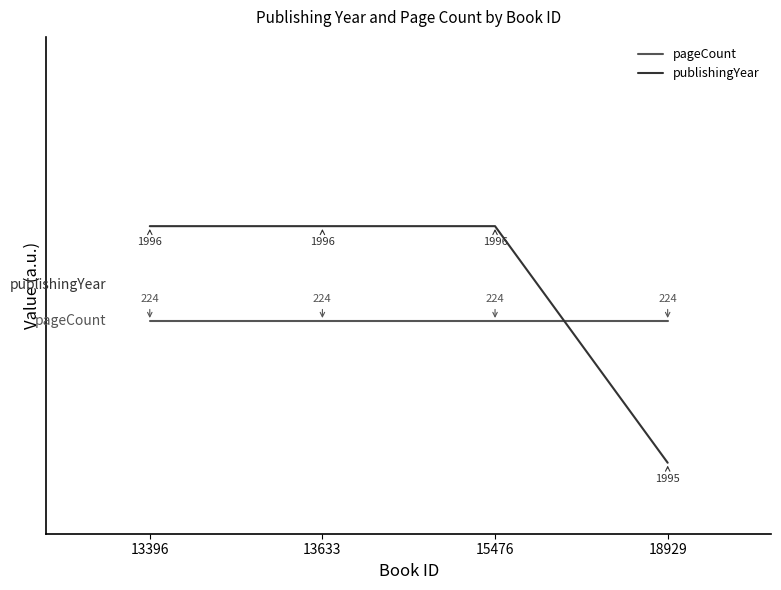

After their last crossing, which series has the higher values: publishingYear or pageCount?

pageCount